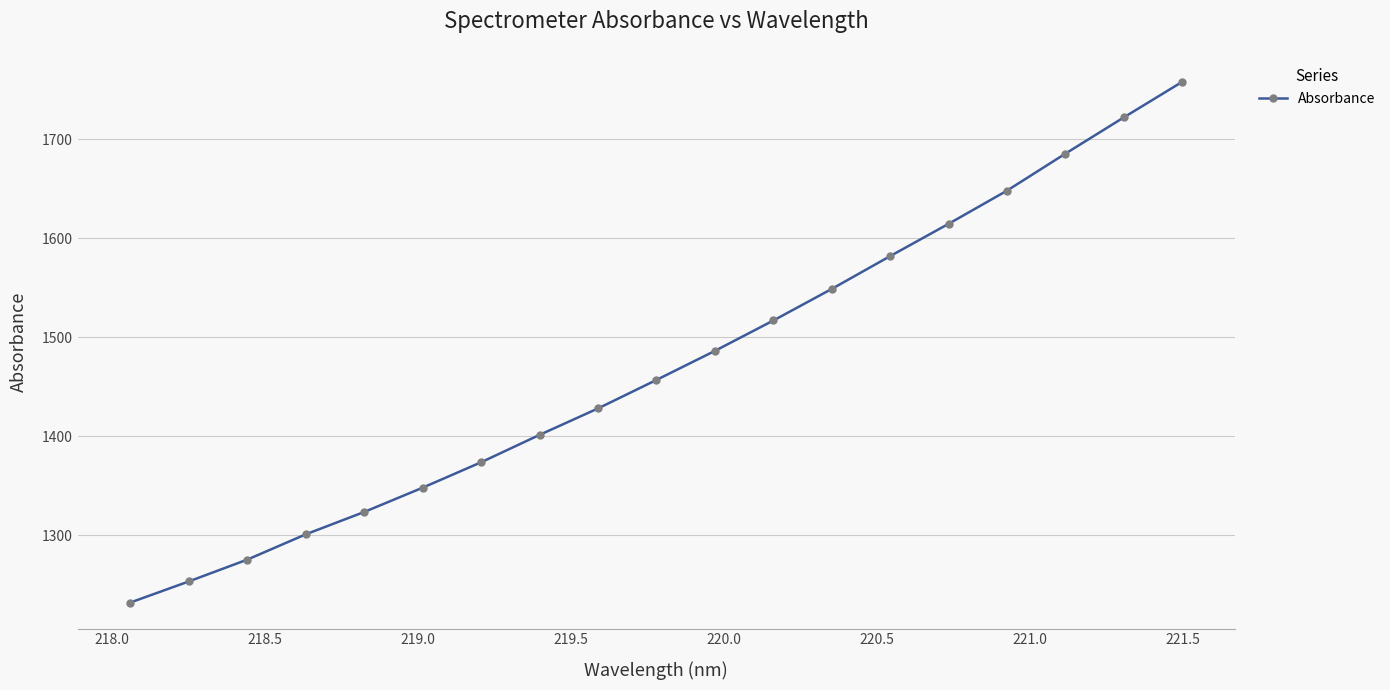

Reading left to right, extract all data points from this chart.

1232.0	1253.4	1275.4	1300.9	1323.5	1348.0	1373.7	1401.4	1428.0	1456.8	1486.2	1516.8	1548.7	1581.9	1614.5	1648.0	1685.3	1721.9	1757.8